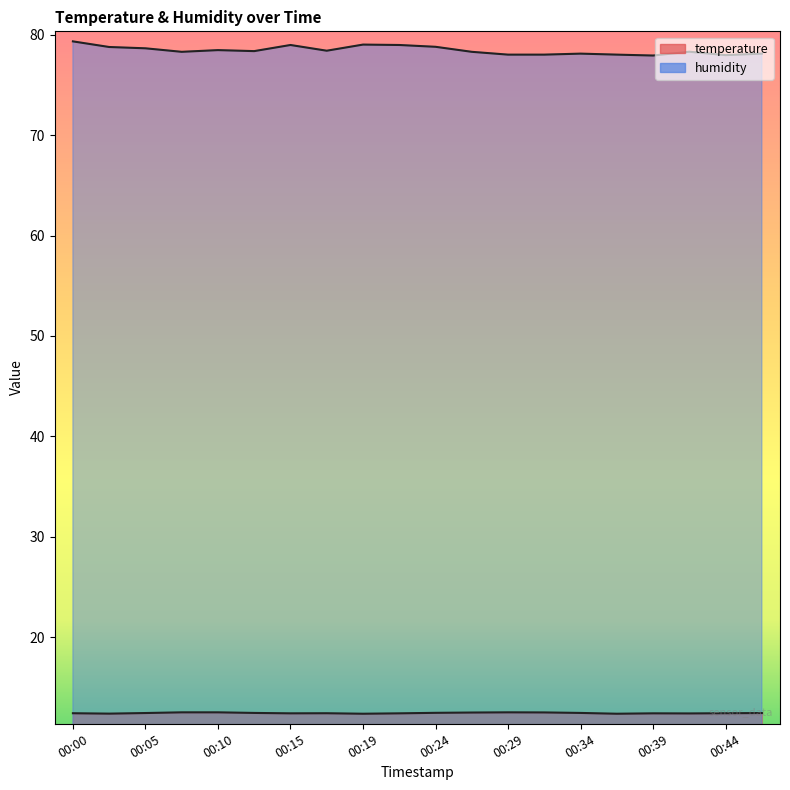

Which has a higher value, 00:39 or 00:22?

00:39